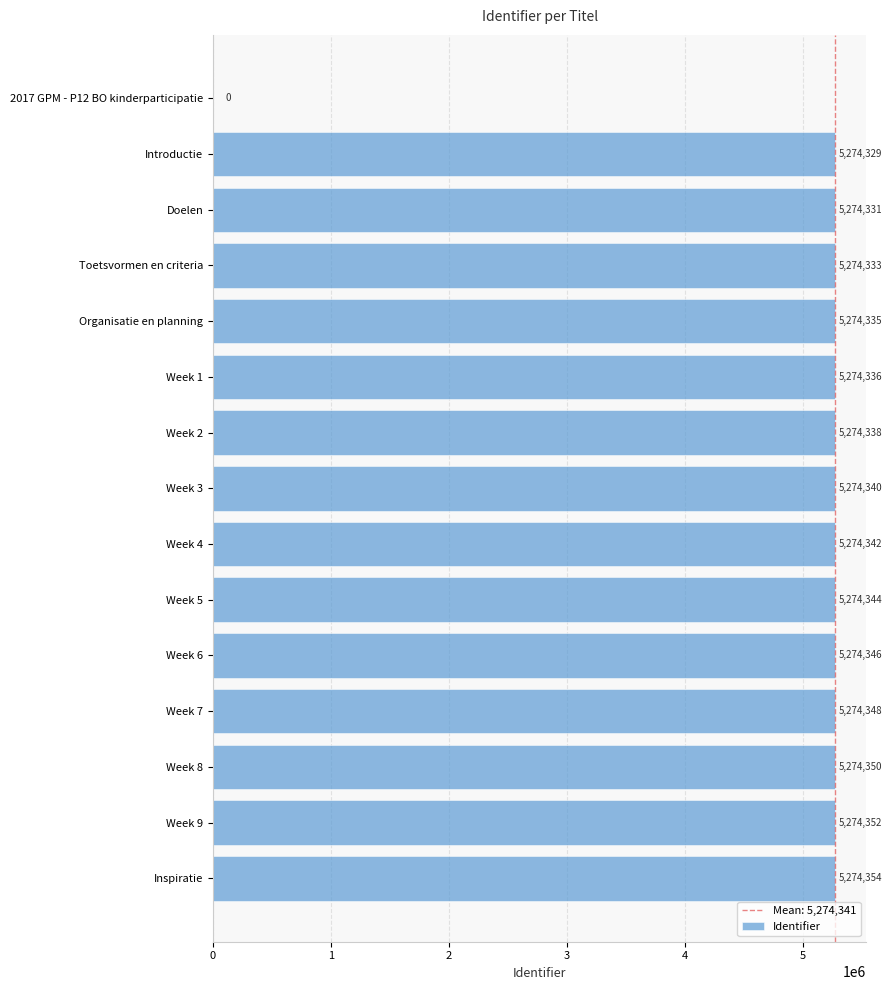

Between Organisatie en planning and Week 8, which is larger?

Week 8